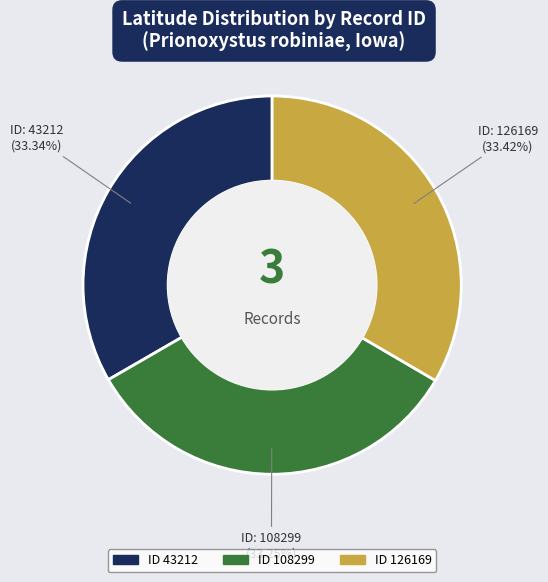

Is there any slice that represents more than half of the pie?

No